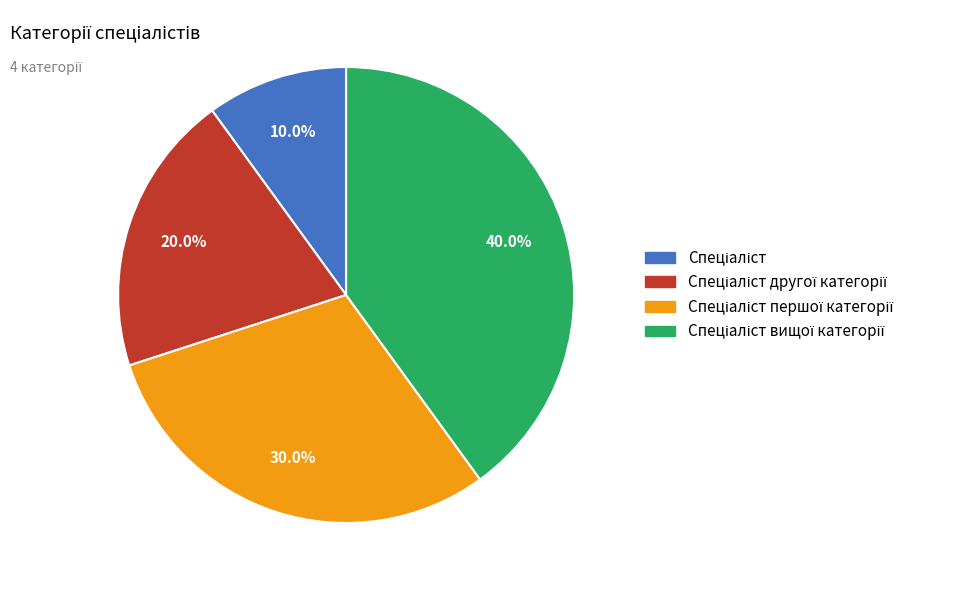

How many segments does this pie chart have?

4